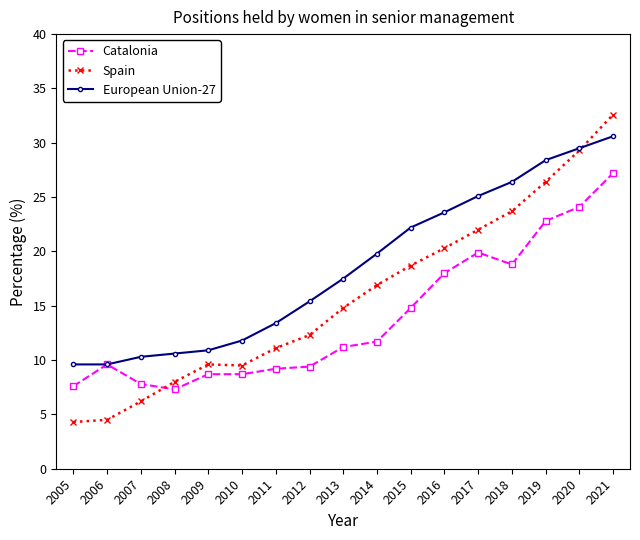

What is the spread (max minus min) of values at 2007?

4.1